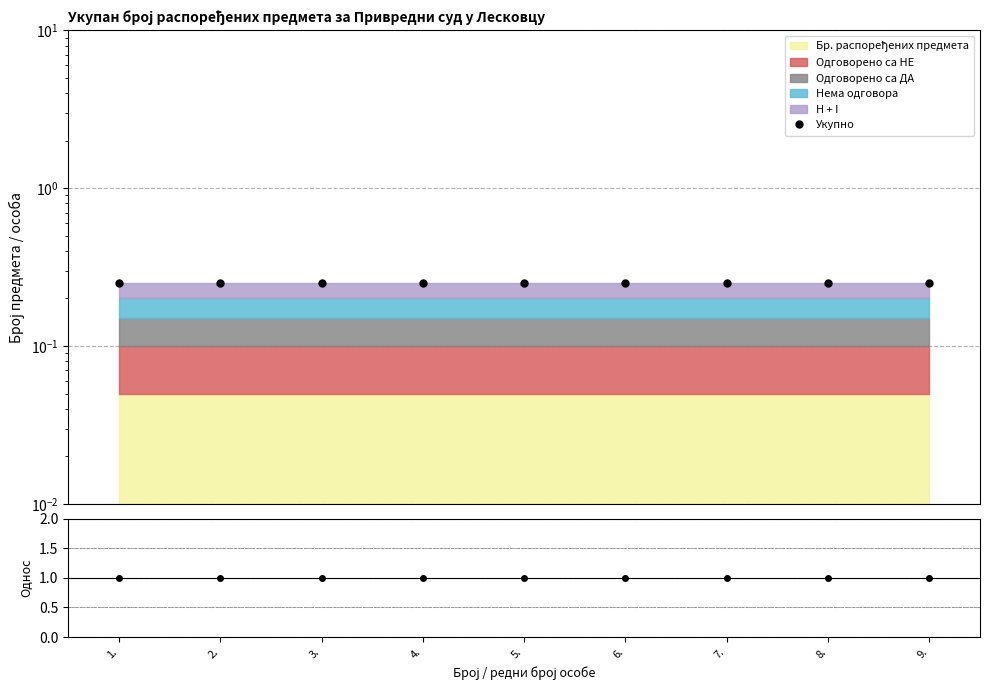

What is the greatest value displayed?

1.0